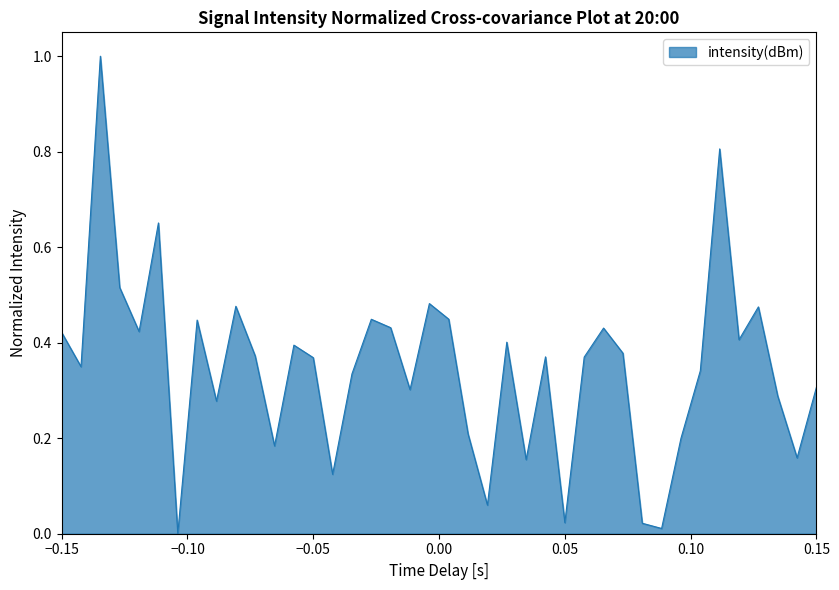

How many lines are shown in the chart?

1